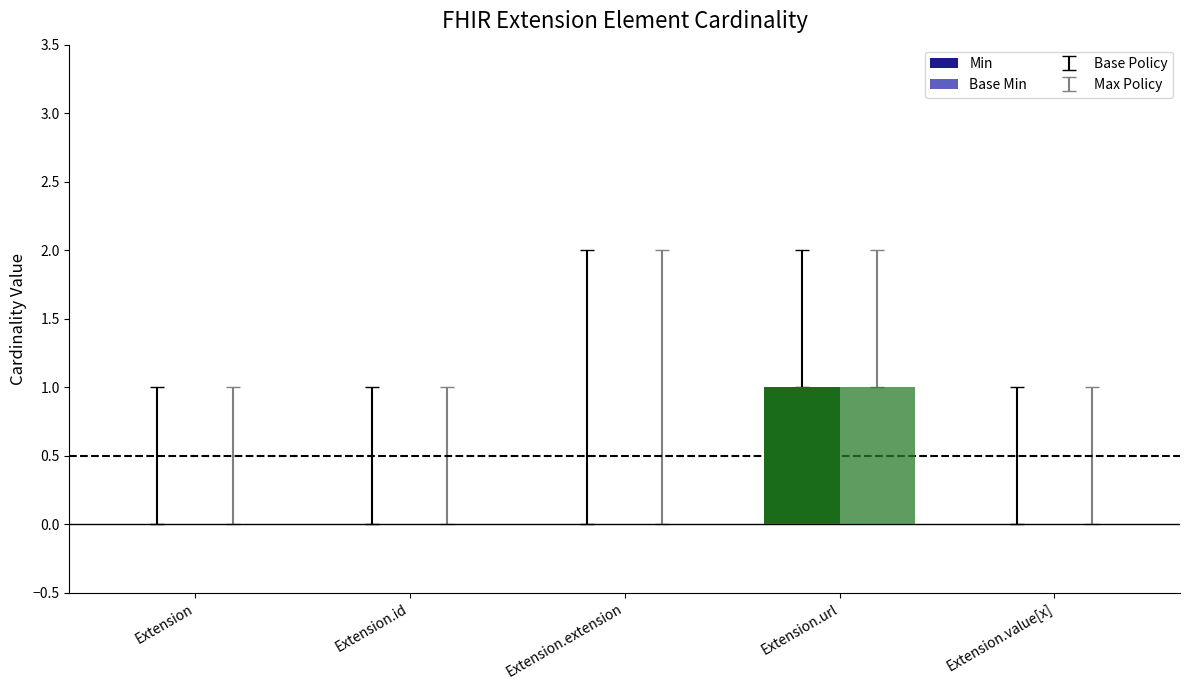

How many categories are shown in the chart?

5